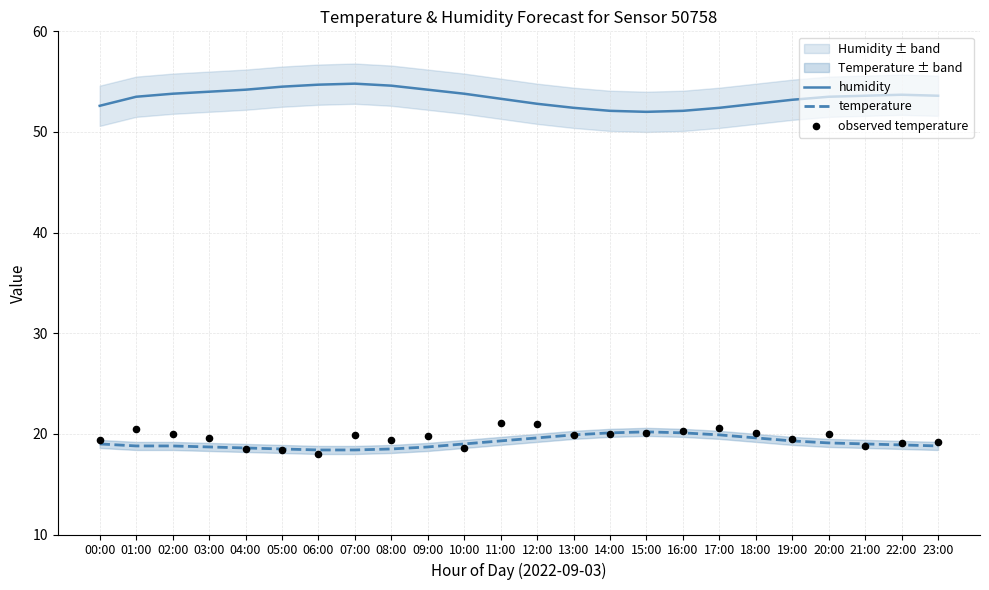

Which series has the largest total across all categories?

humidity